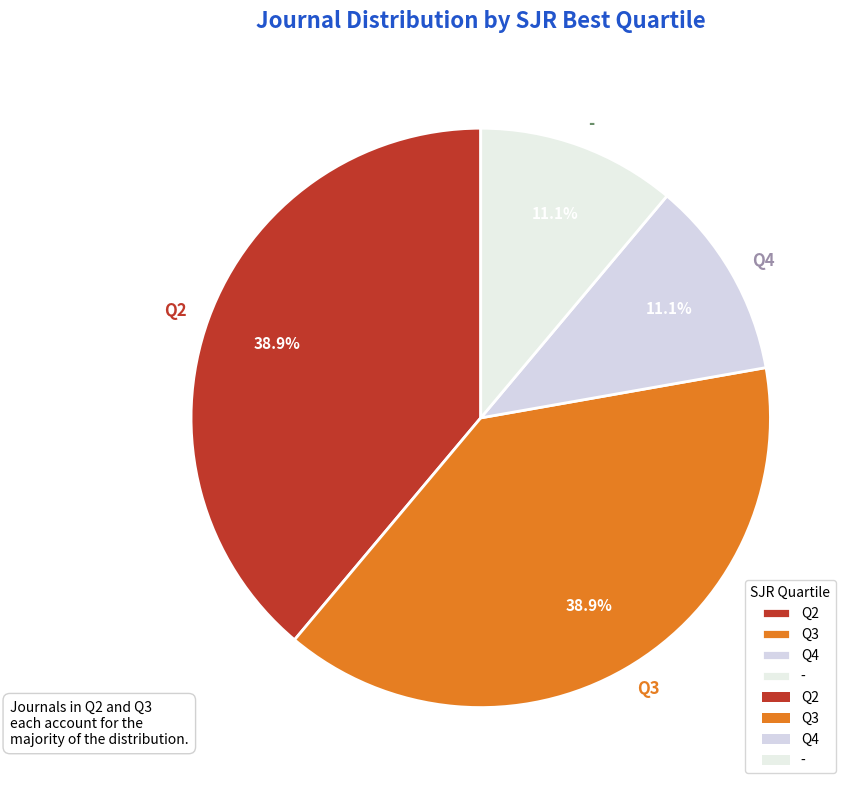

To the nearest percent, what is the difference between the largest and smallest slice percentages?

28%